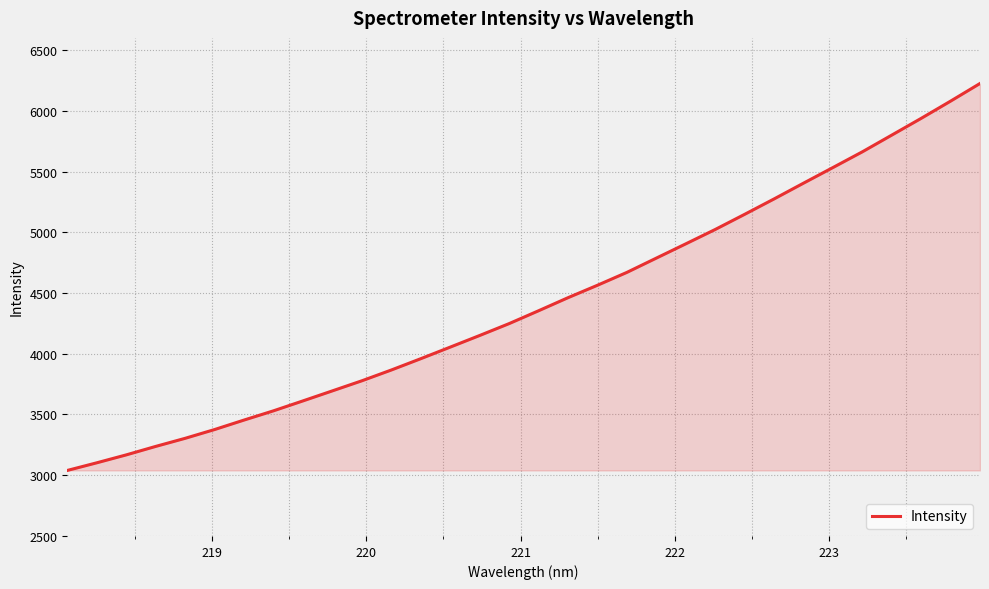

What is the difference between the maximum and minimum values?

3185.3